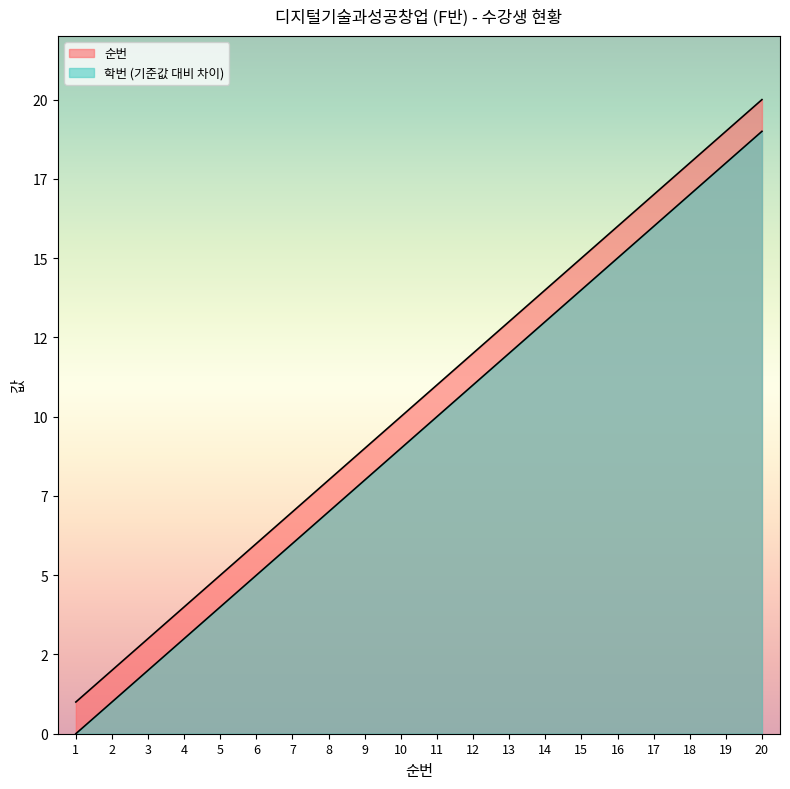

What is the difference between the maximum and second lowest values in the 학번 (만 단위) series?

18